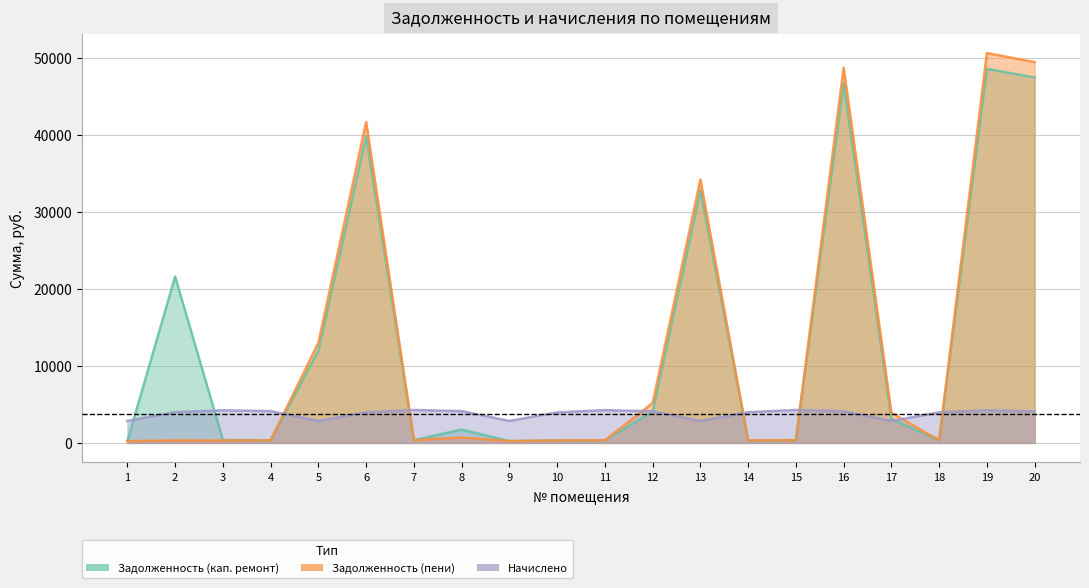

The начислено series shows 947.8 at 20. True or false?

False